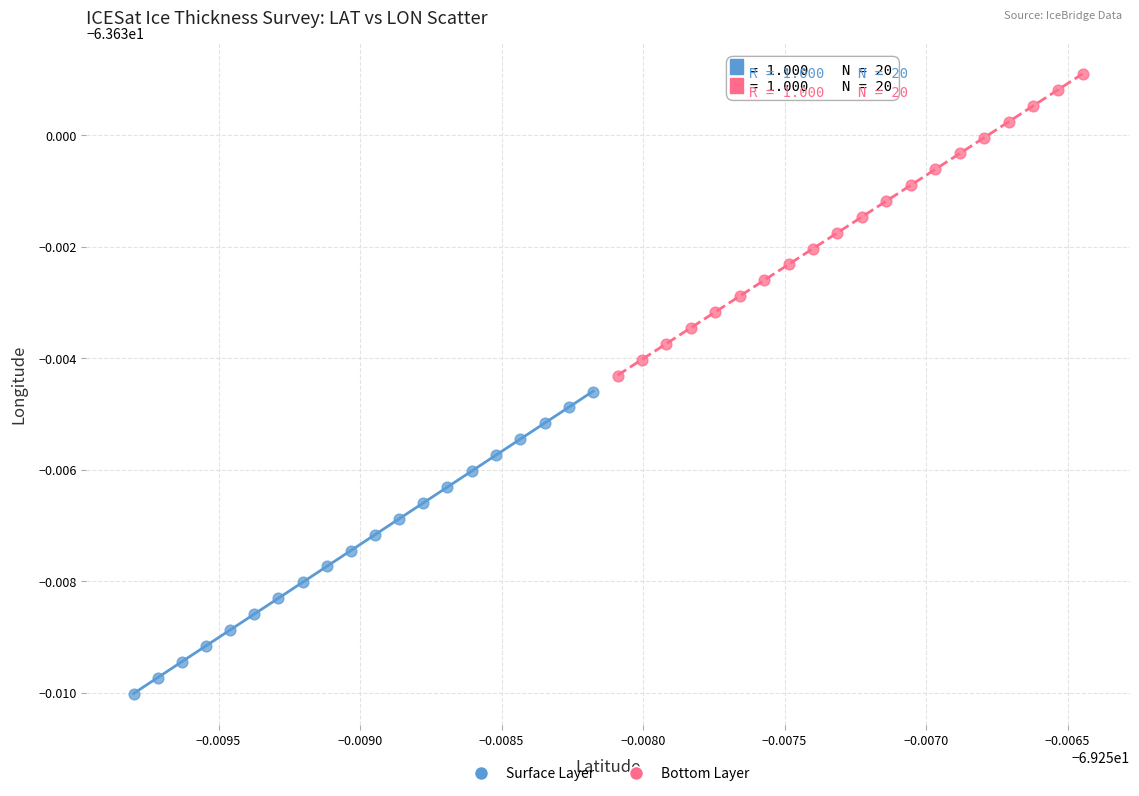

Which series reaches the minimum Y coordinate?

Surface Layer